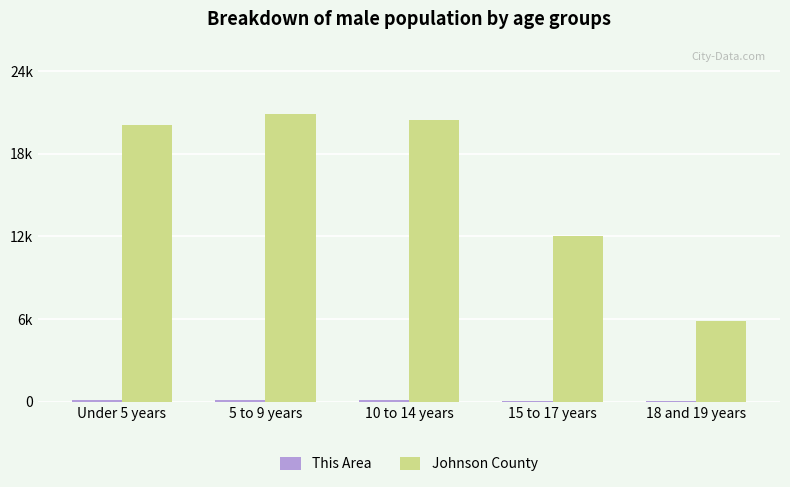

What is the smallest value displayed?

35